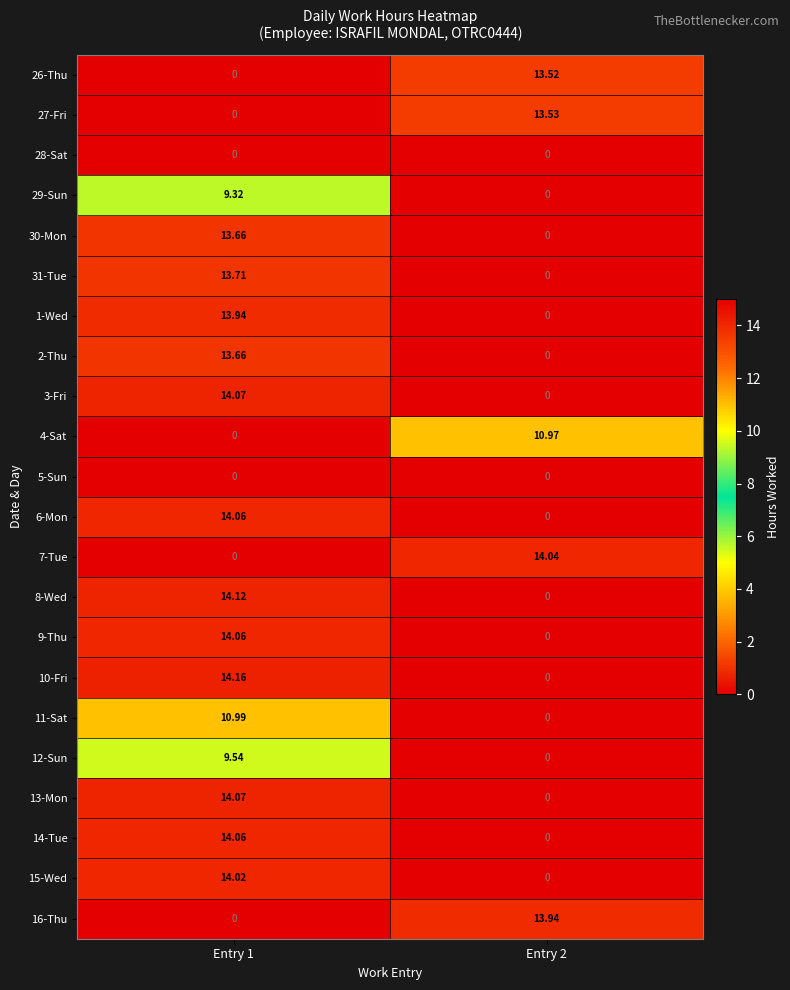

Which series has the widest spread of values?

10-Fri